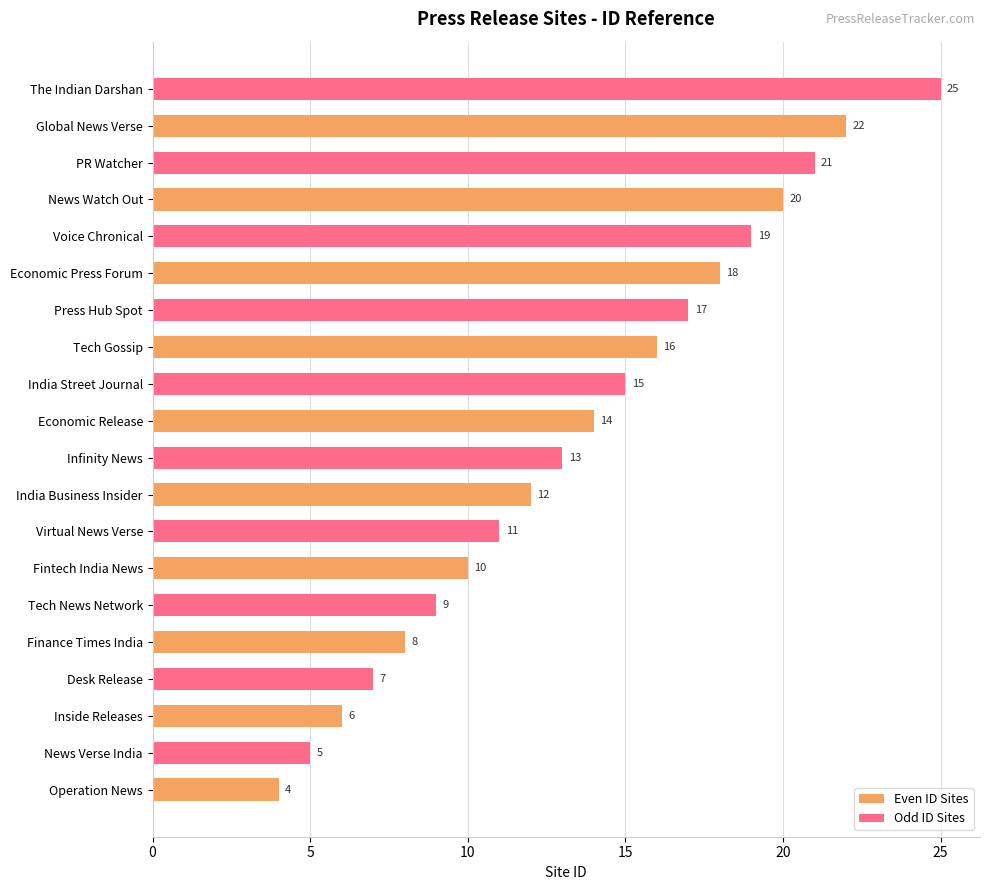

What is the sum of all Even ID Sites values?

130